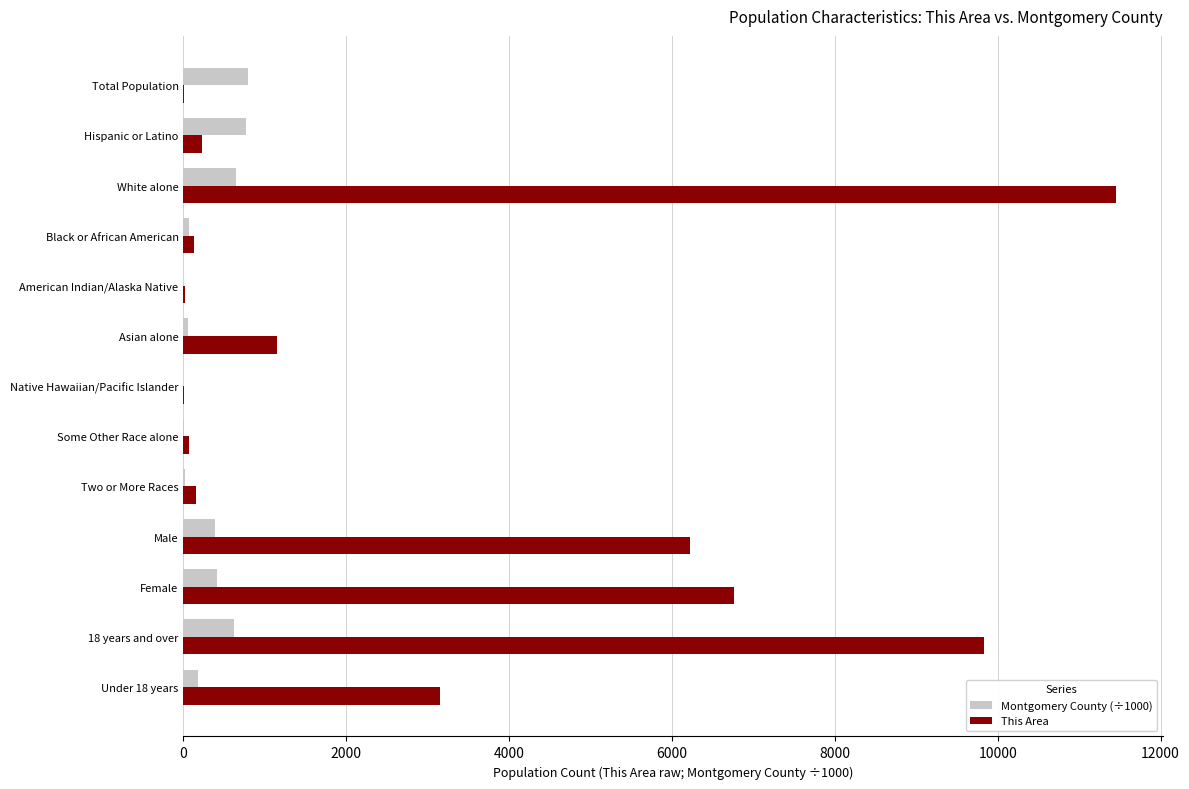

The value of This Area at Male is 8325.1. True or false?

False